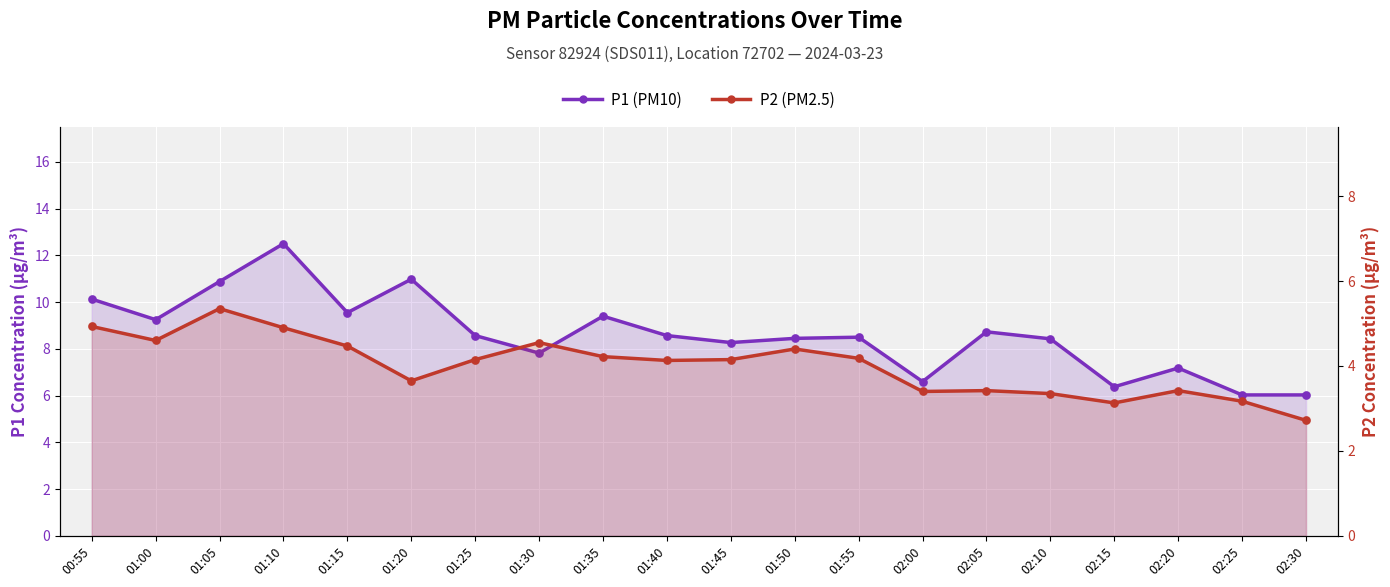

What are all the series names shown in the legend?

P1 (PM10), P2 (PM2.5)